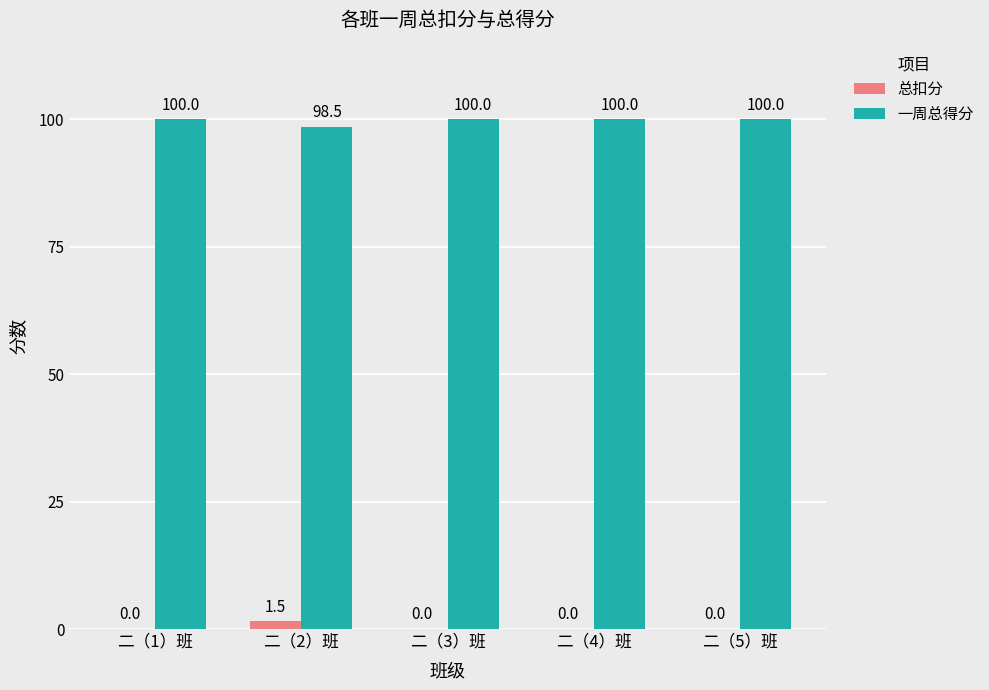

What is the sum of the 一周总得分 values at 二（3）班 and 二（4）班?

200.0